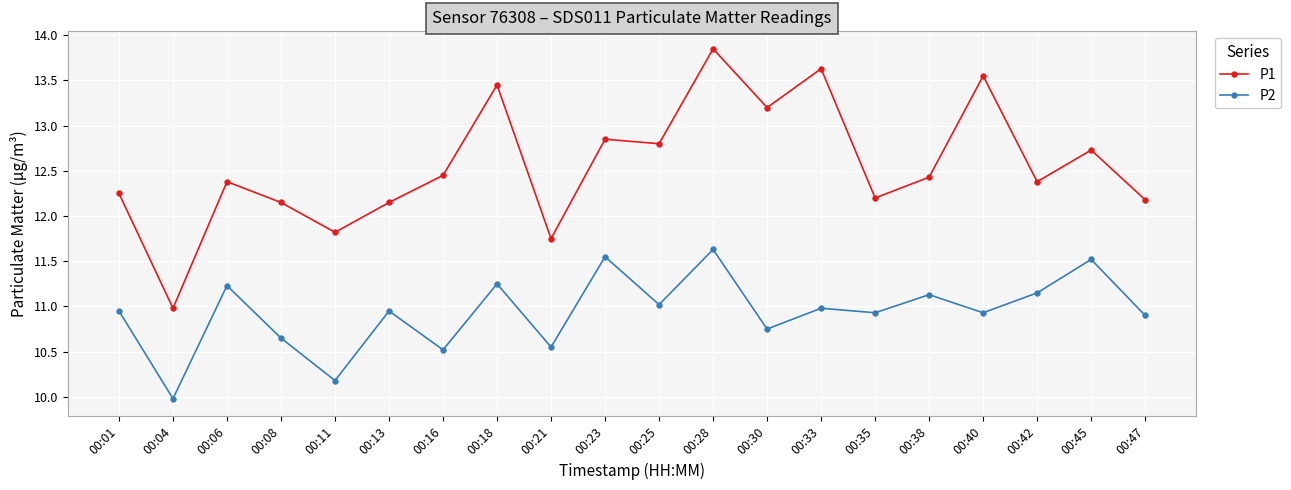

How many interior local peaks does the P2 series have?

8